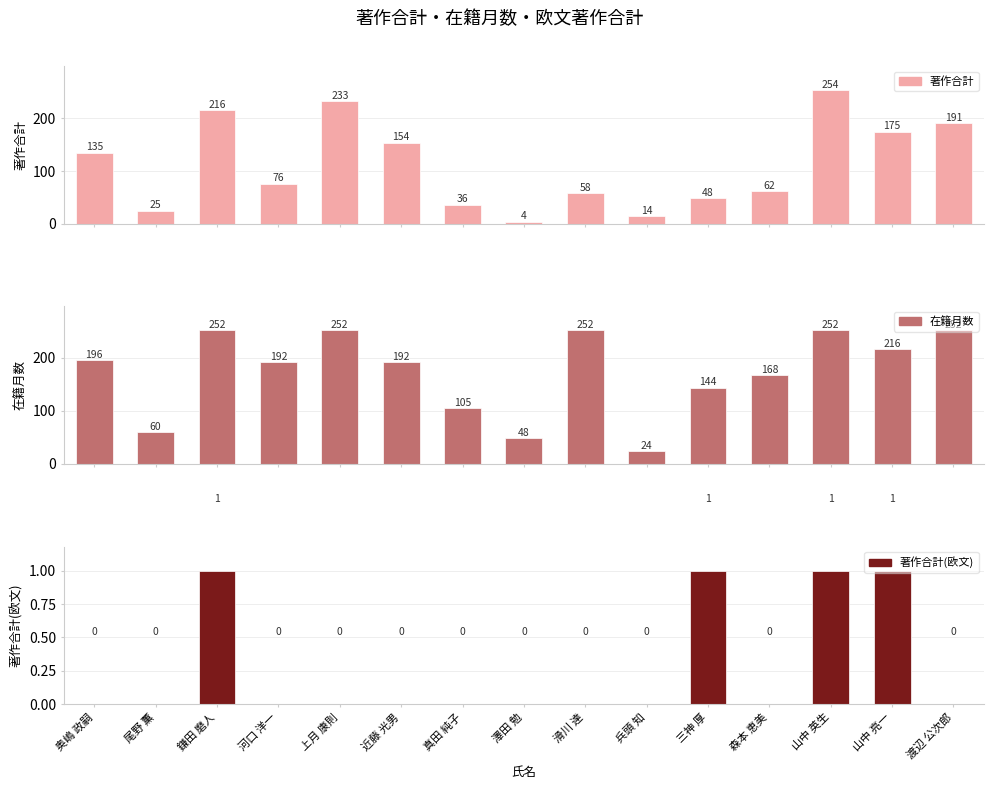

Which series changed the most between 奥嶋 政嗣 and 鎌田 磨人?

著作合計